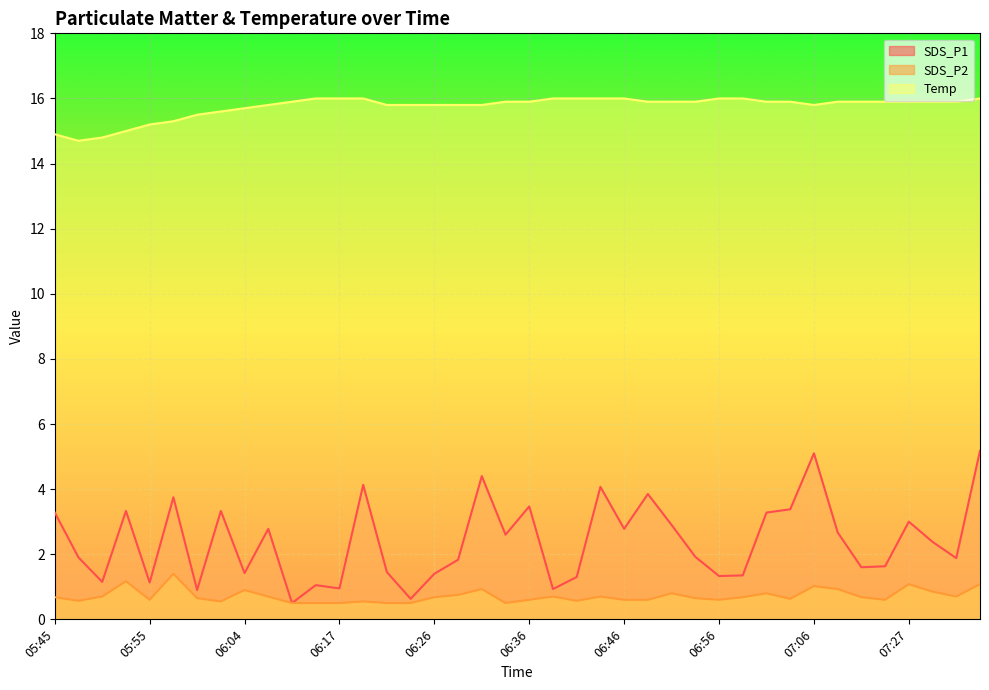

What position from the left is 06:04?

9